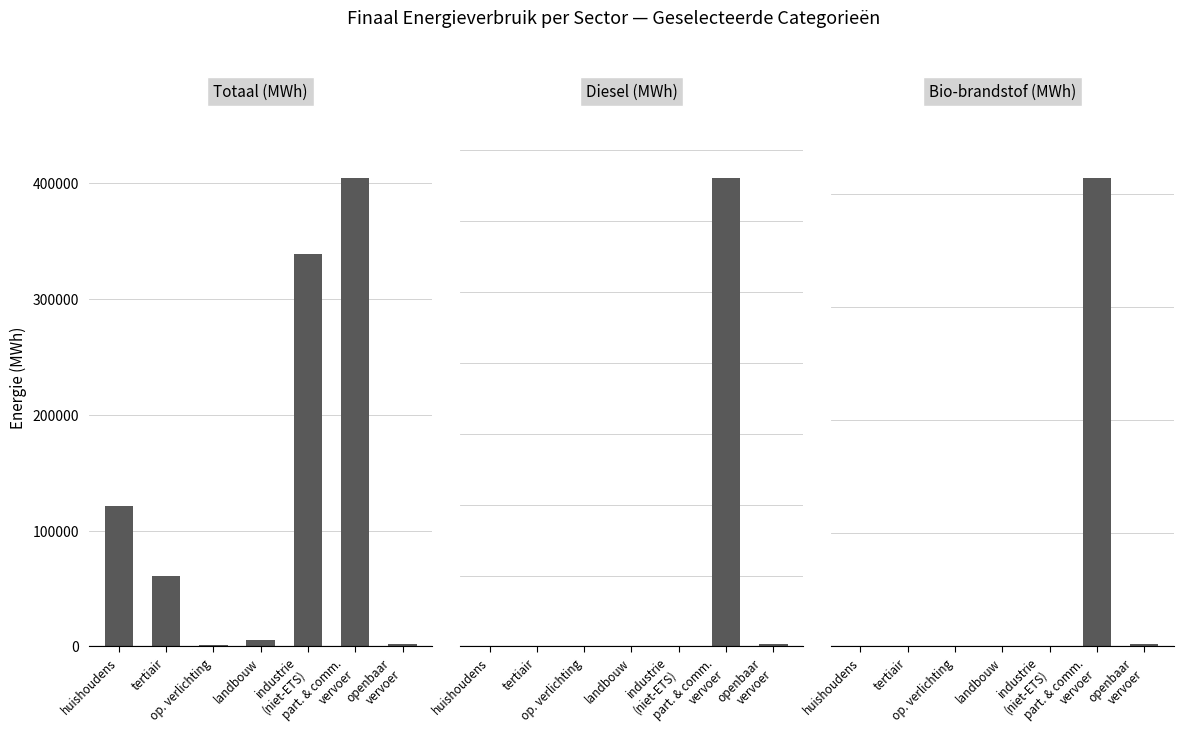

Reading right to left, extract all data points from this chart.

Totaal (MWh): 1685.7	404242.0	338327.1	5626.4	1528.0	60507.8	121311.7
Diesel (MWh): 1594.7	330370.7	0.0	0.0	0.0	0.0	0.0
Bio-brandstof (MWh): 90.9	20713.0	0.0	0.0	0.0	0.0	0.0